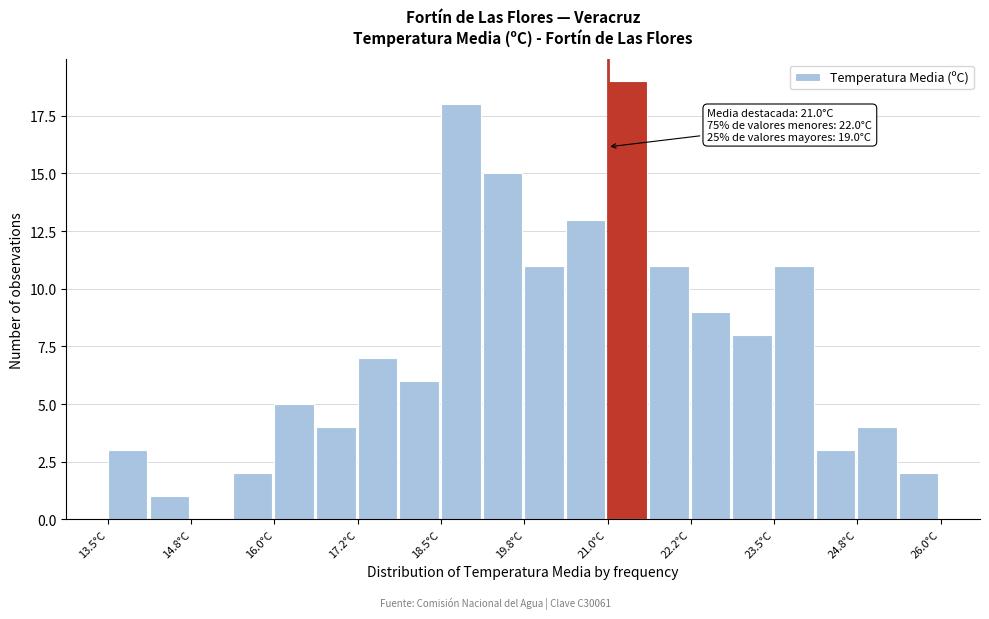

Read against the x-axis, roughly where is the centre of the tallest bar?

21.2